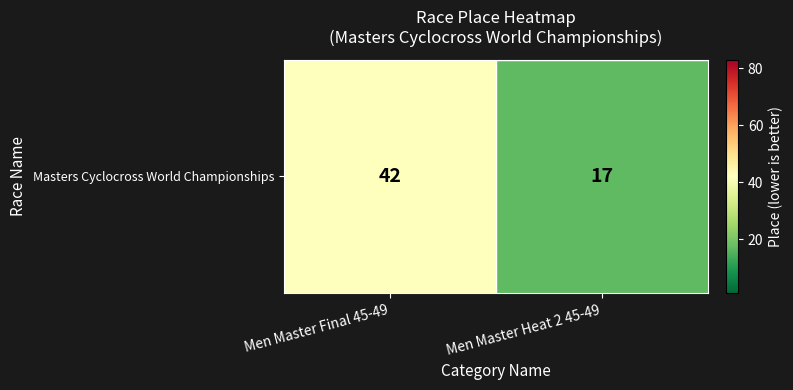

What is the difference between the values at Men Master Final 45-49 and Men Master Heat 2 45-49?

25